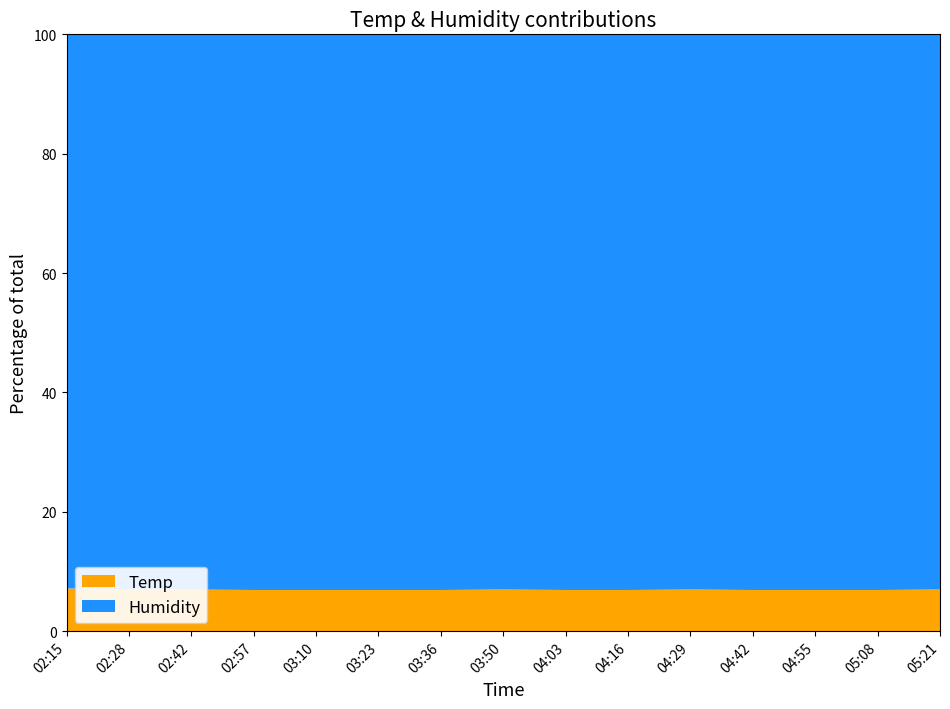

What is the maximum value for Temp?

7.2